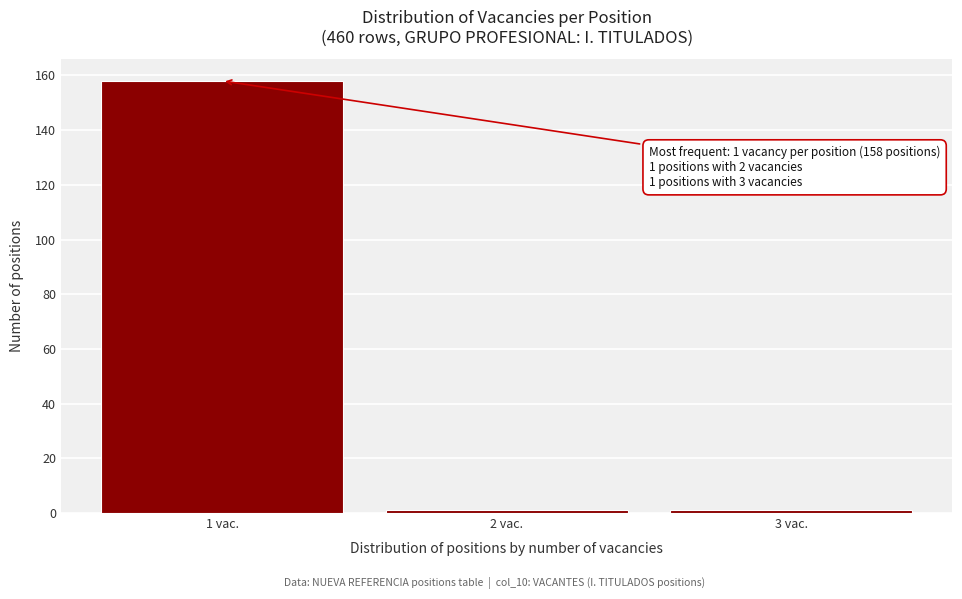

Reading left to right, transcribe all the data shown in this chart.

1 vac.=158	2 vac.=1	3 vac.=1